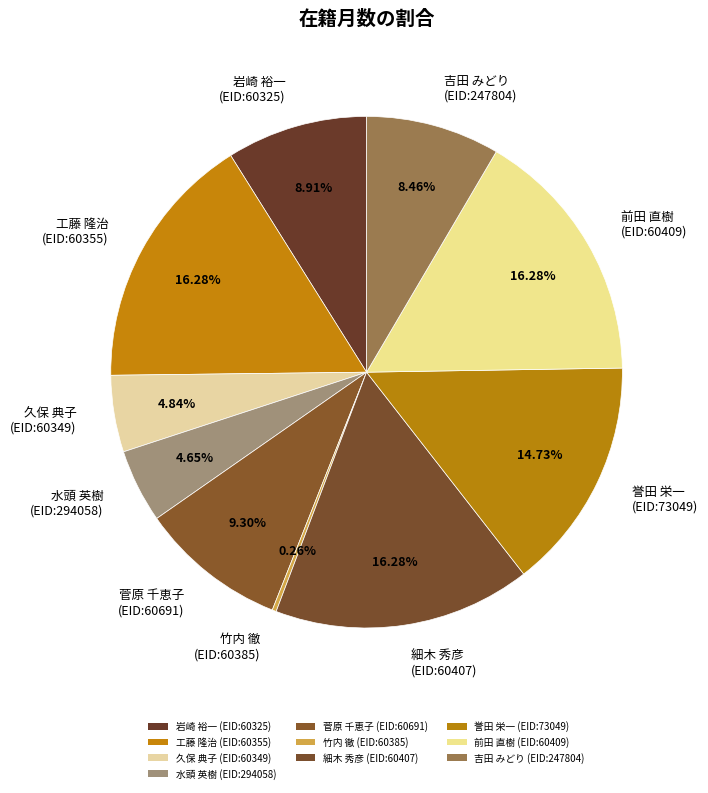

Between 誉田 栄一 (EID:73049) and 水頭 英樹 (EID:294058), which is larger?

誉田 栄一 (EID:73049)